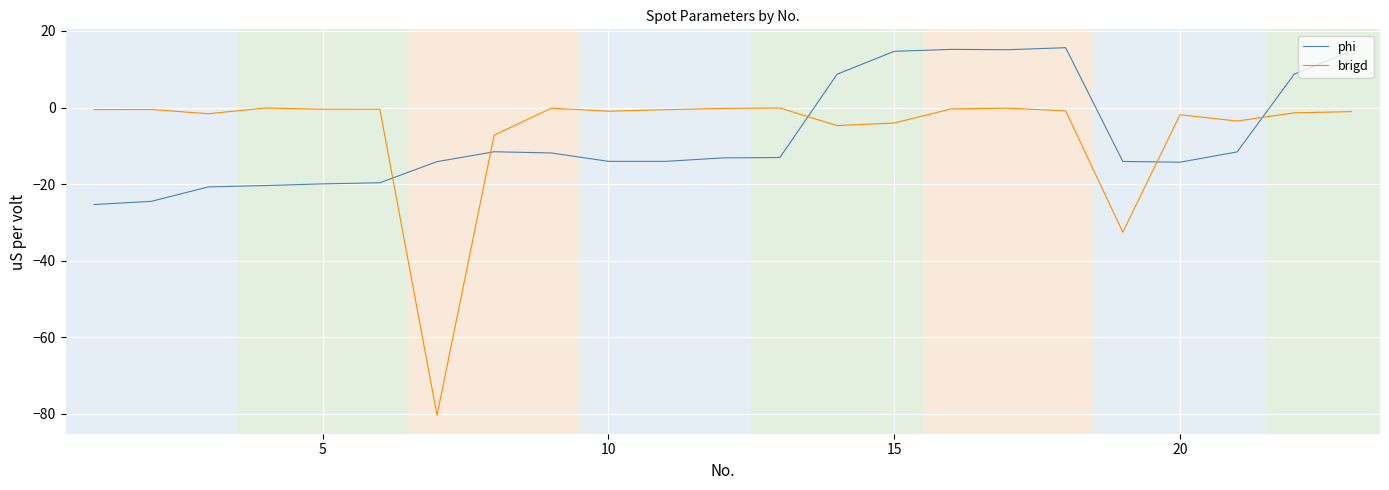

What is the difference between the maximum and minimum values in the brigd series?

80.3